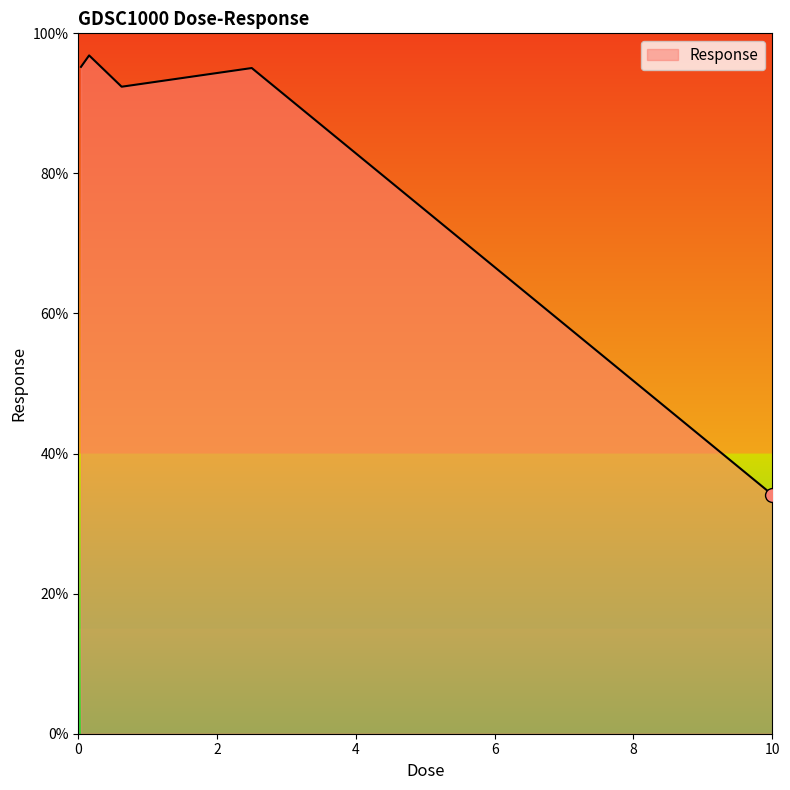

How many values are below 95?

2